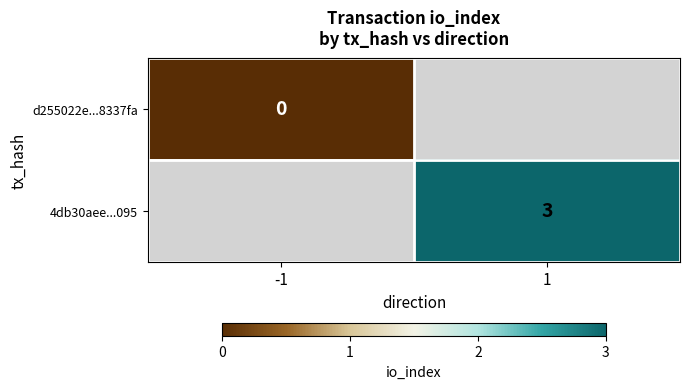

Is it true that 4db30aee...095 equals 5 at 1?

False